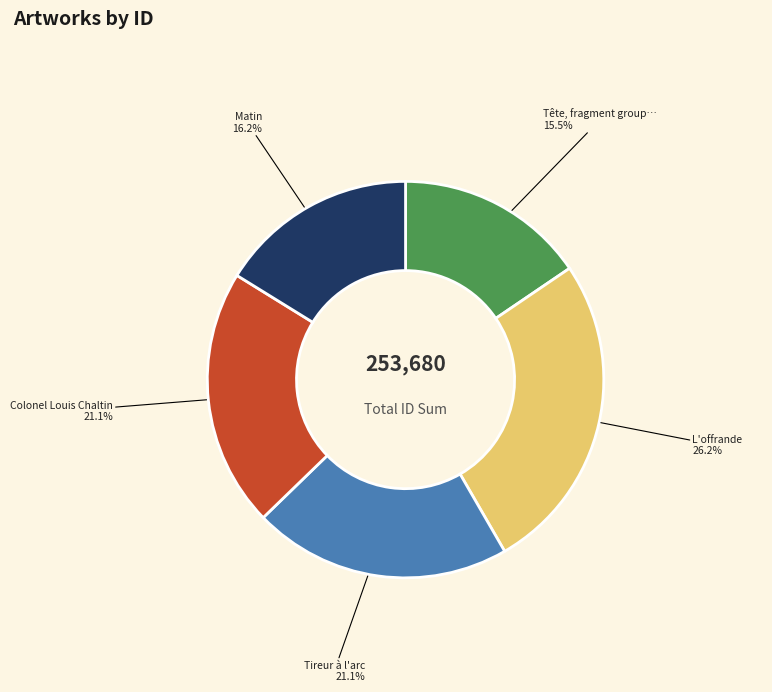

Is there any slice that represents more than half of the pie?

No